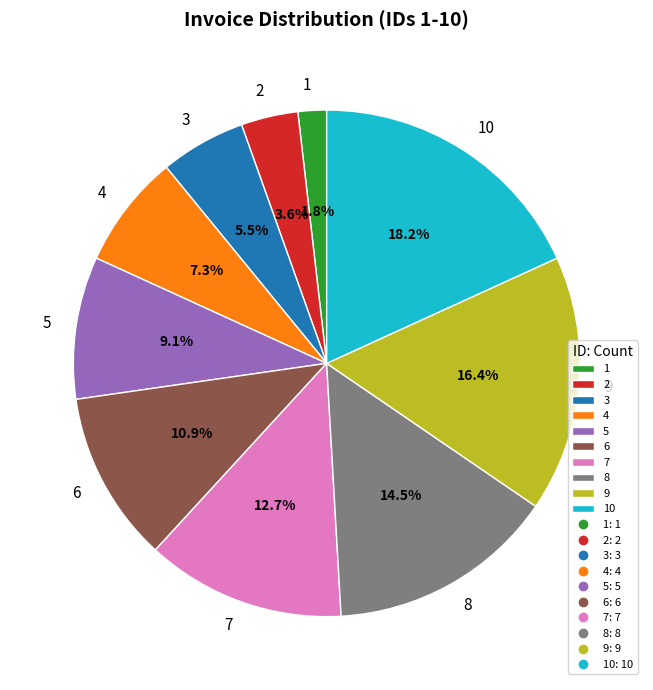

Rank the categories by value from lowest to highest.

1, 2, 3, 4, 5, 6, 7, 8, 9, 10